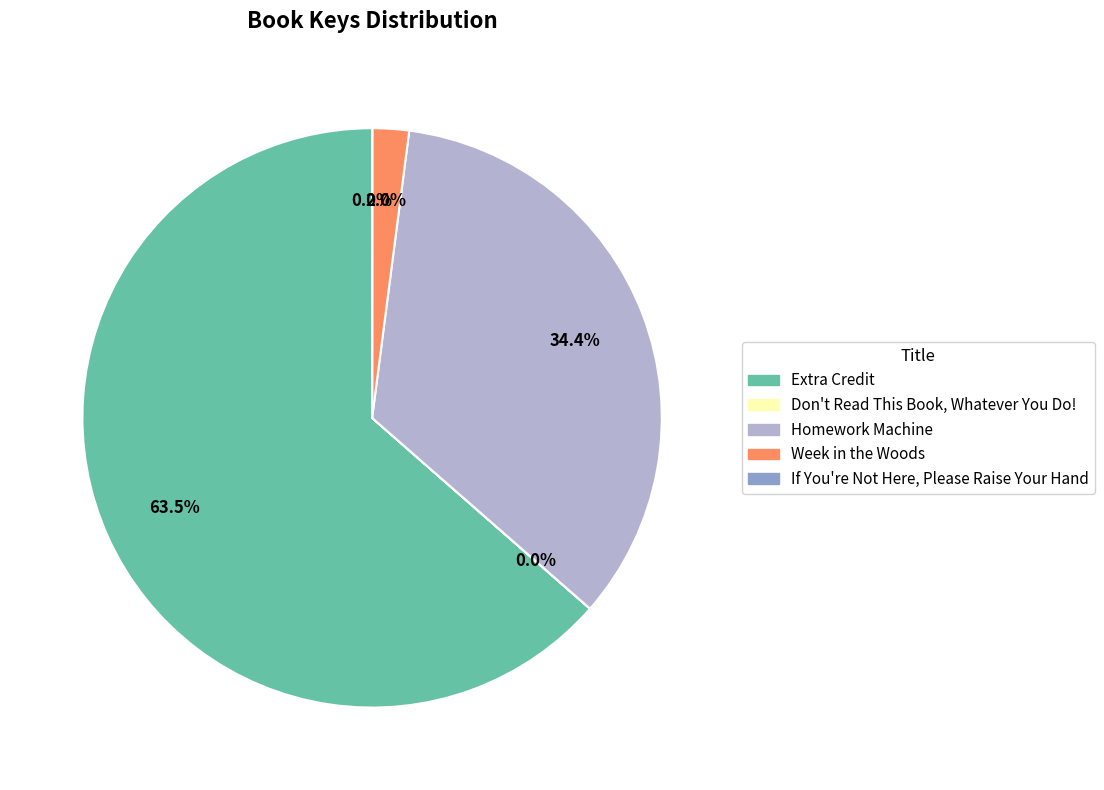

Which category has the biggest portion of the pie?

Extra Credit